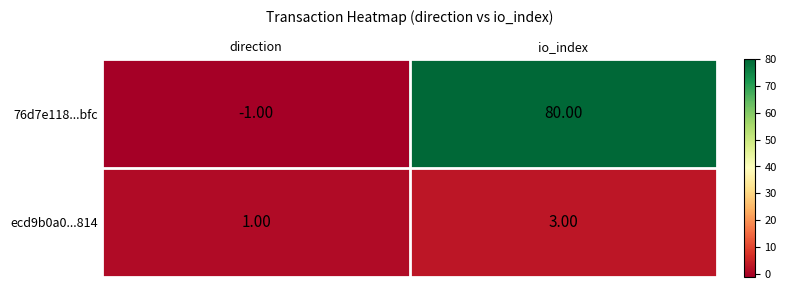

At which label is 76d7e118...bfc closest to 39?

direction